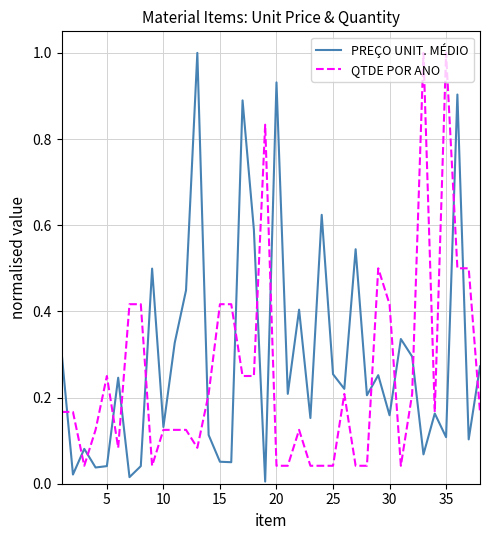

What is the maximum value for QTDE POR ANO?

1.0